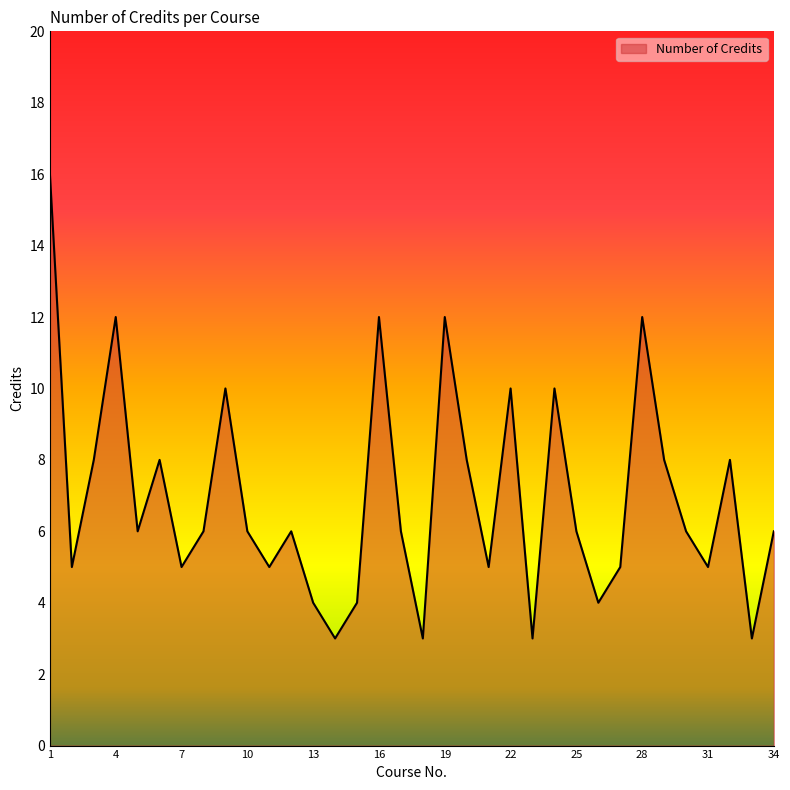

What is the difference between the maximum and minimum values?

13